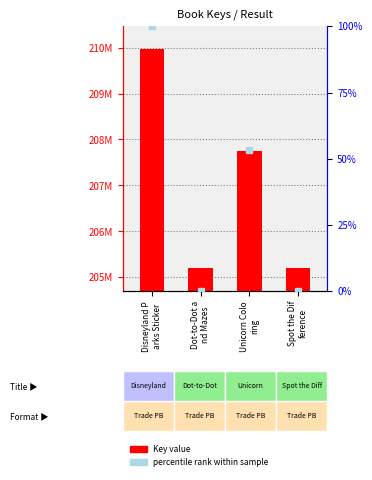

How many data points in Key are above 207743332?

1